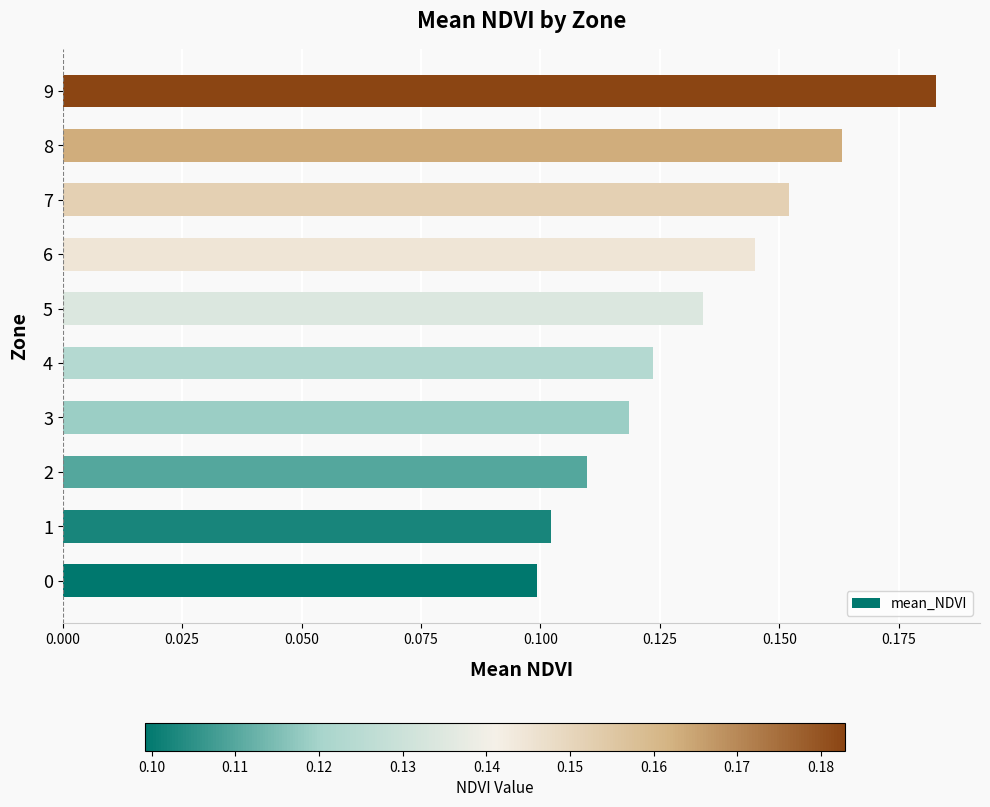

Rank the categories by value from highest to lowest.

9, 8, 7, 6, 5, 4, 3, 2, 1, 0